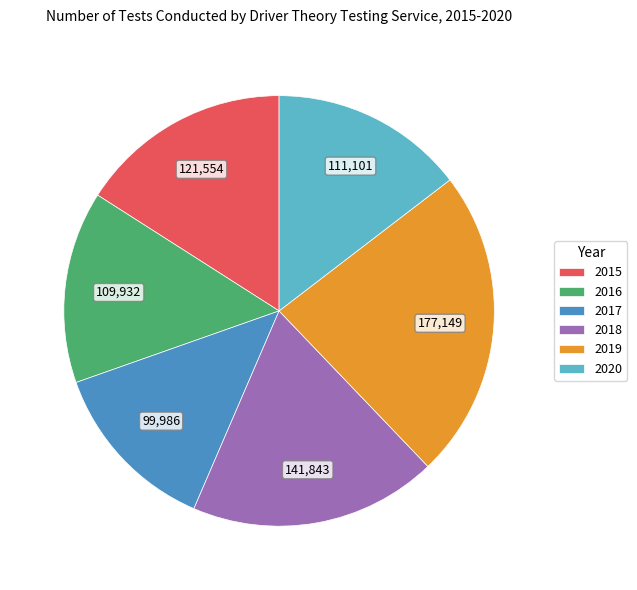

What is the smallest slice in the pie chart?

2017